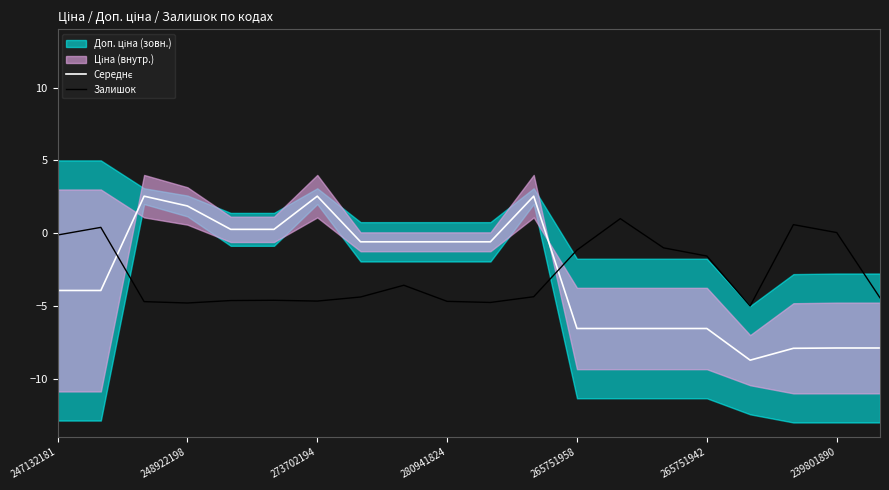

Where does the Залишок series first go above -4?

247132181